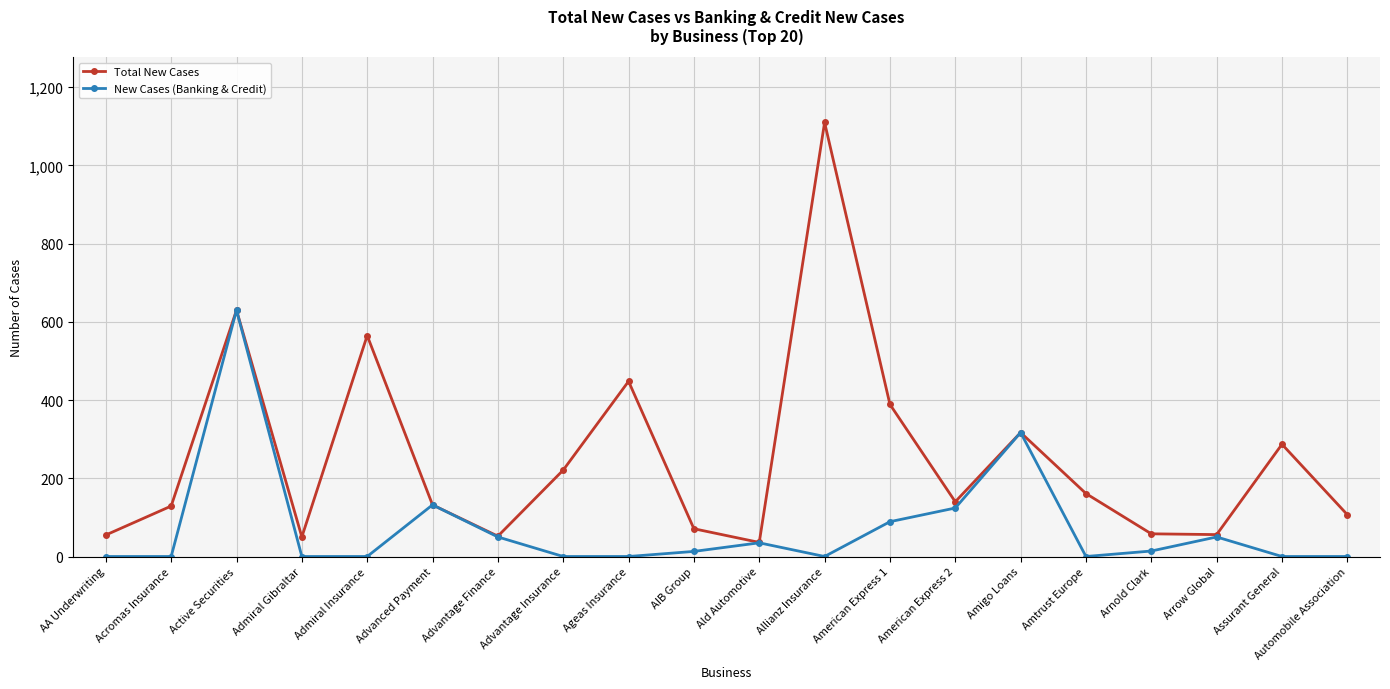

Which category has the highest value across all series?

Allianz Insurance